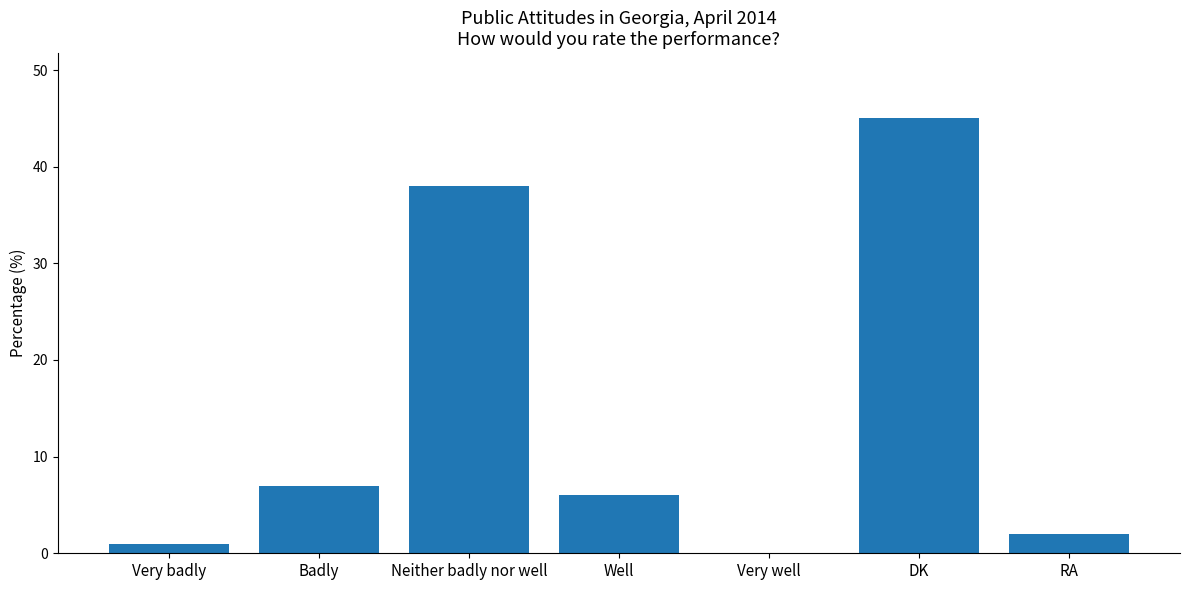

How many distinct data groups are displayed?

1